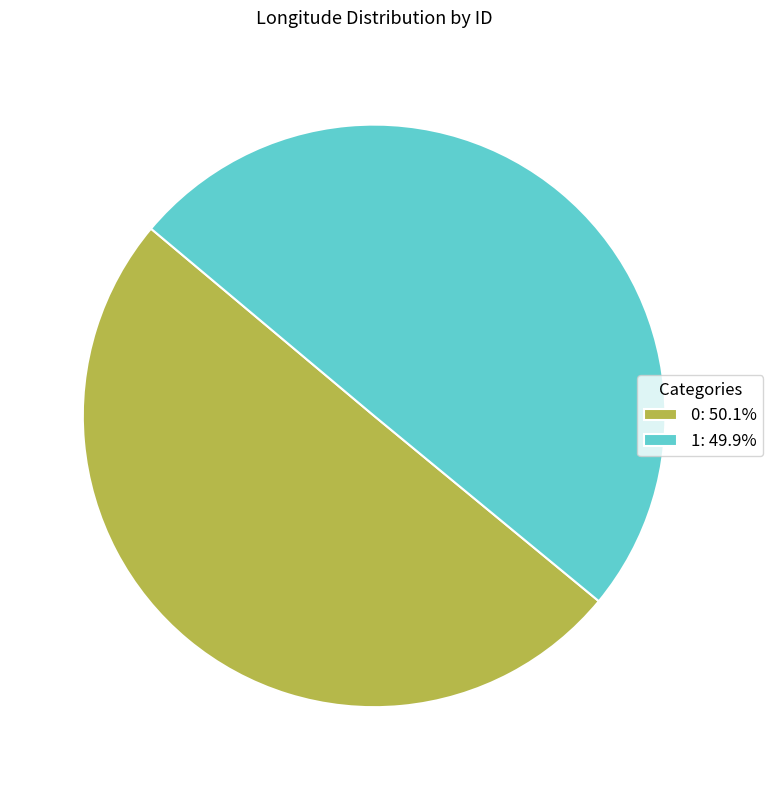

Is the sum of 0: 50.1% and 1: 49.9% greater than half?

Yes